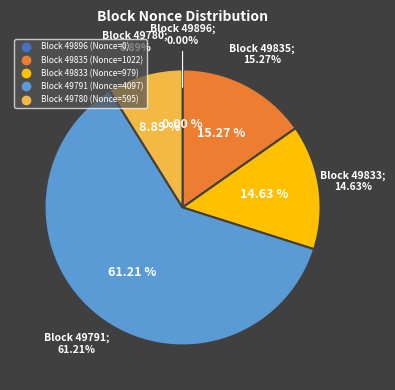

The 49780 slice represents 9% of the pie. True or false?

True